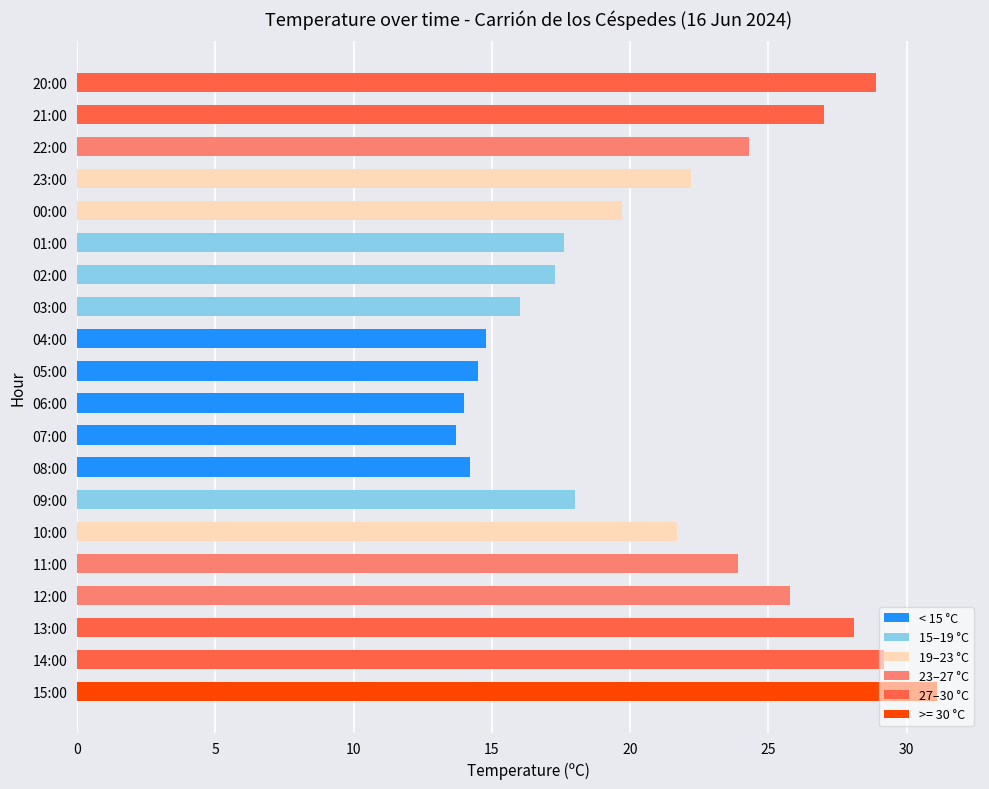

What is the difference between the maximum and minimum values?

17.4